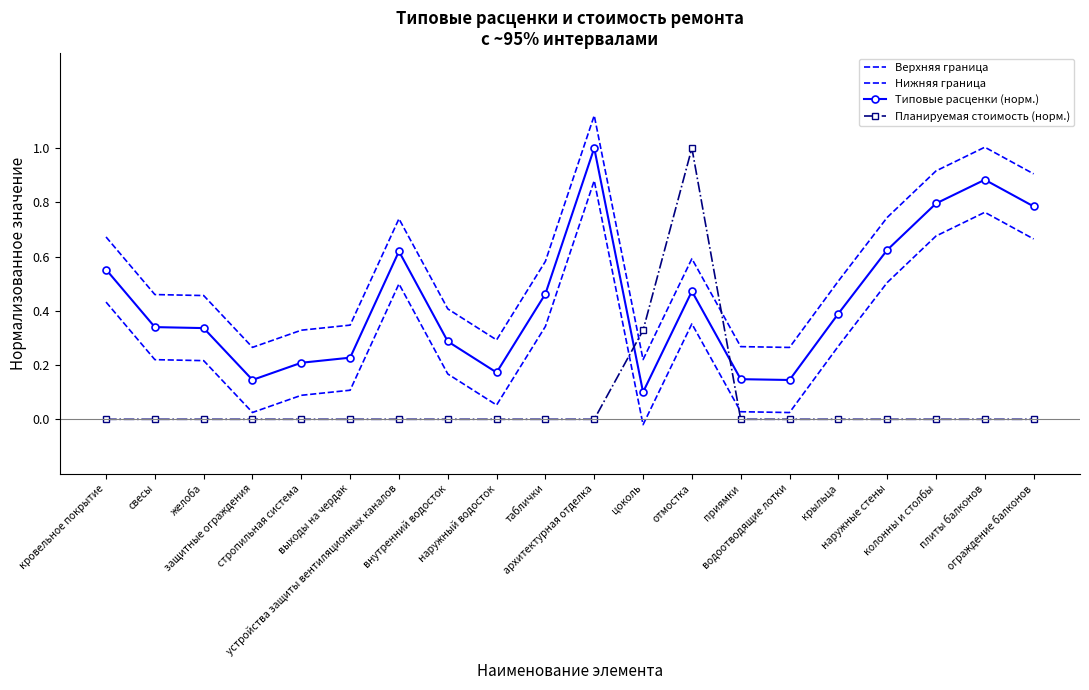

Between цоколь and внутренний водосток, which is larger?

внутренний водосток